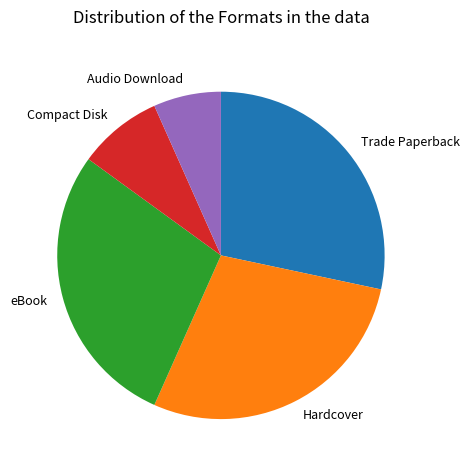

Is Trade Paperback the majority of the pie?

No